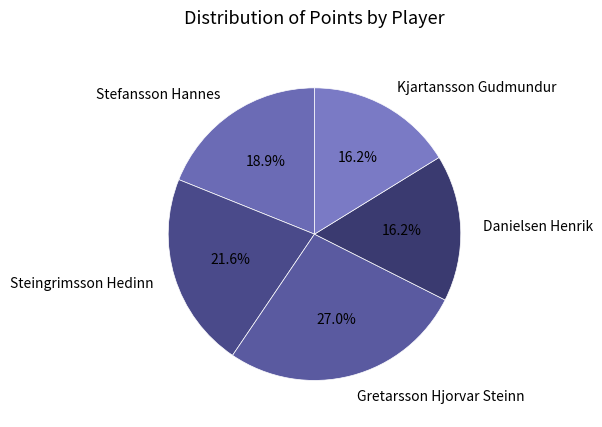

Combined, what portion of the pie is Gretarsson Hjorvar Steinn and Kjartansson Gudmundur?

43.2%